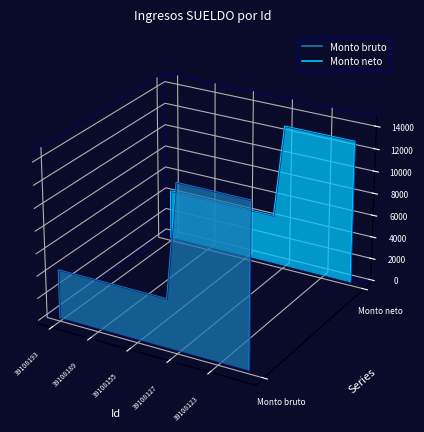

Rank the series by their average value, from highest to lowest.

Monto neto, Monto bruto